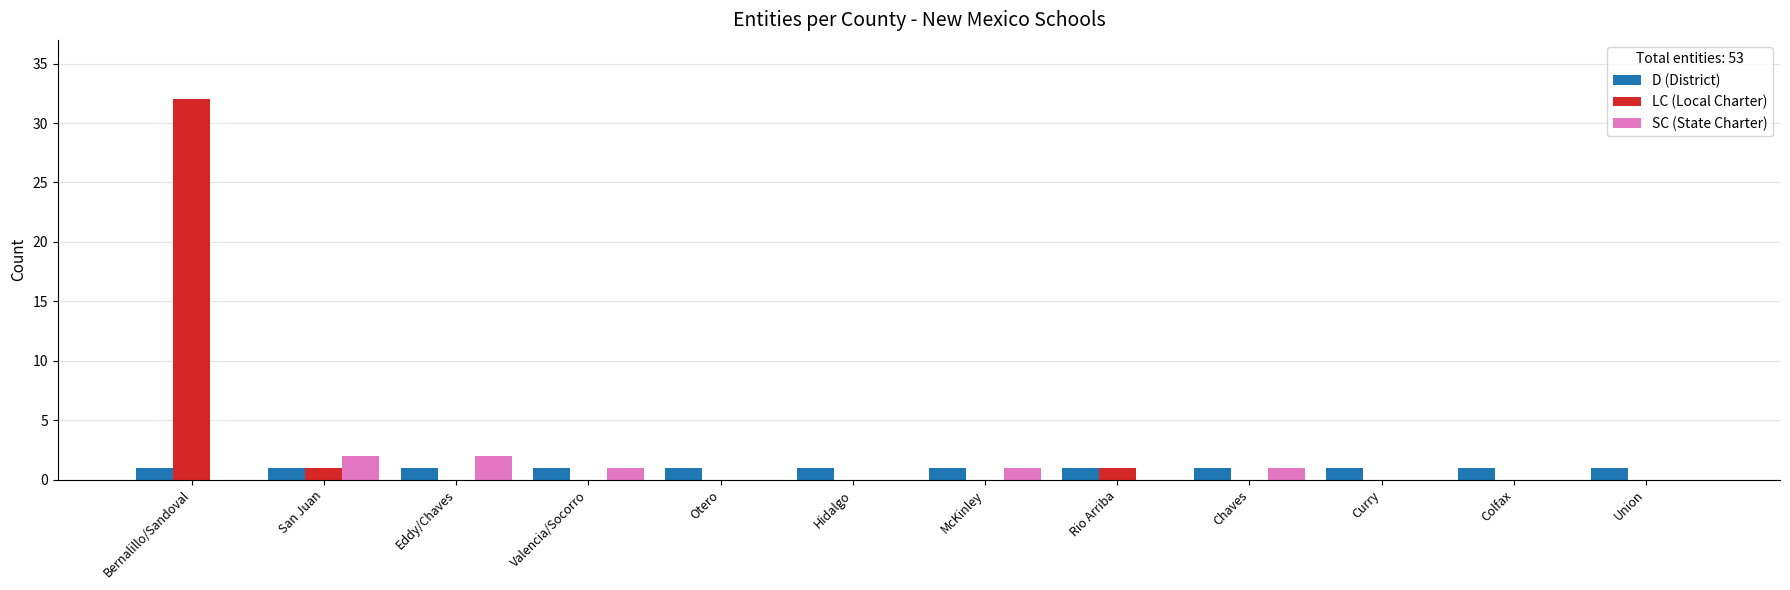

Is the value of SC (State Charter) at Colfax greater than the value of D (District) at Valencia/Socorro?

No